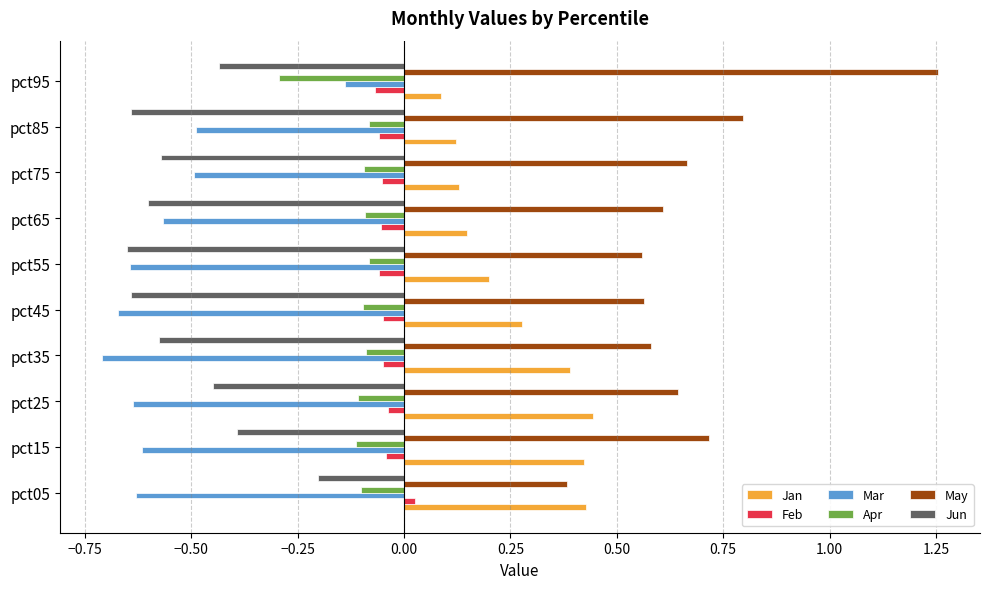

How many negative values does the Feb series have?

9